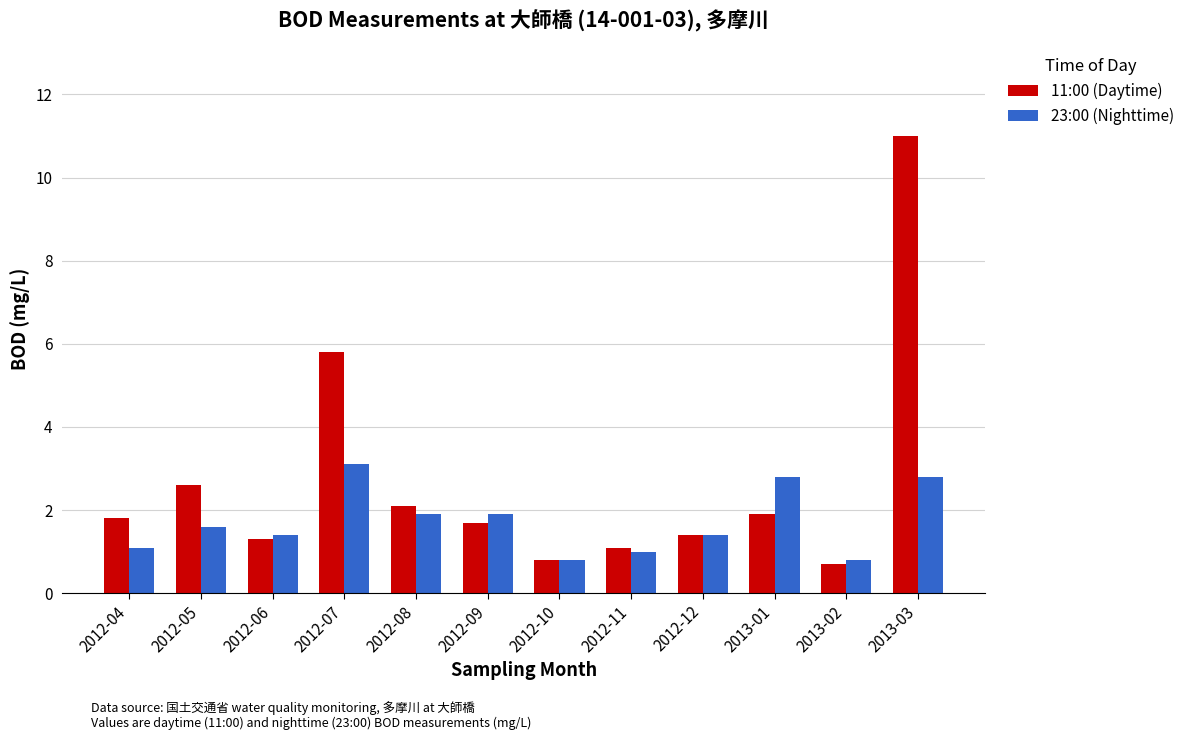

What is the value of the 11:00 (Daytime) bar at the 4th from the left?

5.8